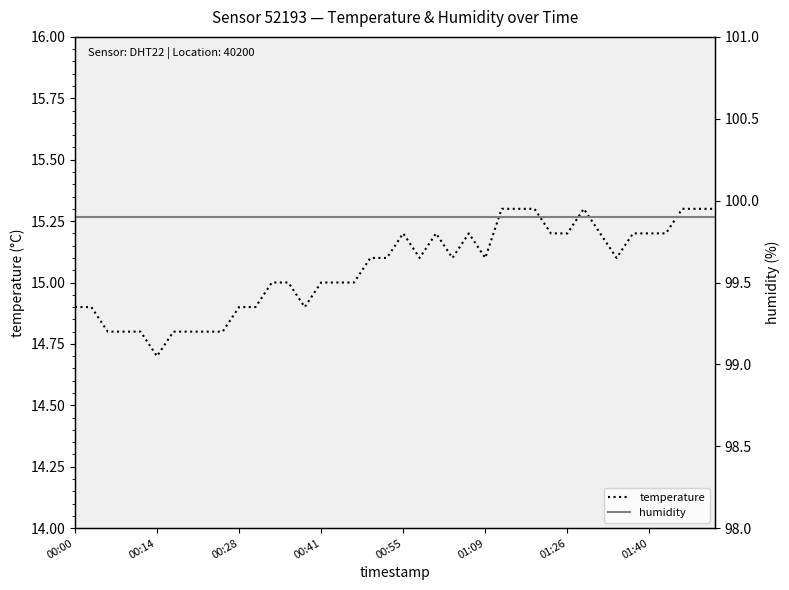

How many lines are shown in the chart?

2